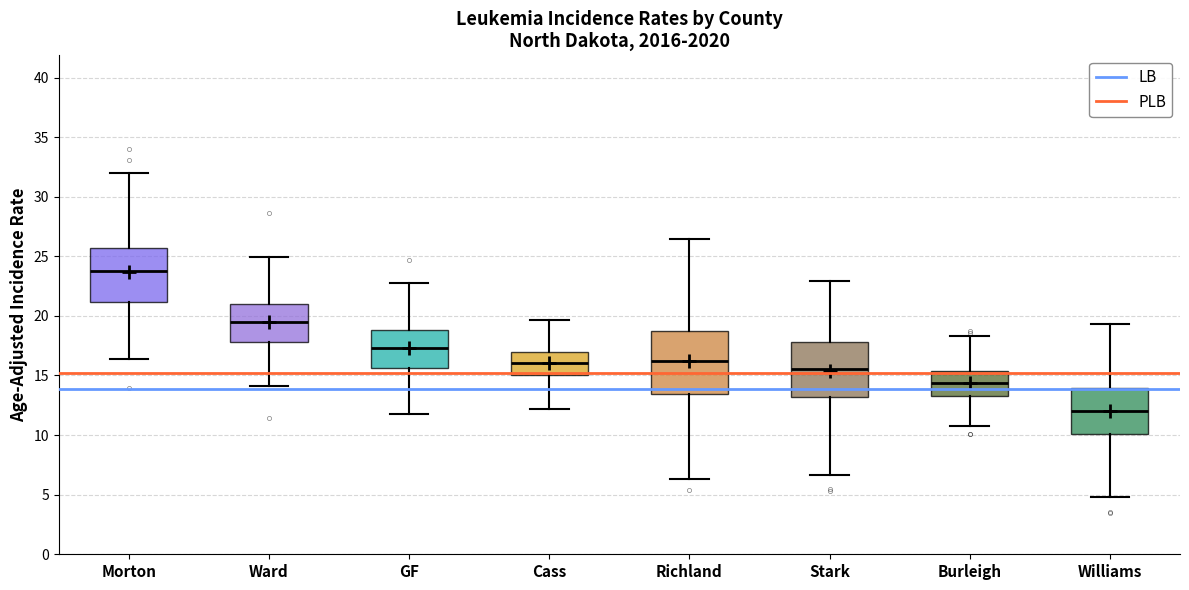

Where does the lower whisker of the box for Richland end on the y-axis? The values are not printed on the chart, so give them approximately, as read against the axis.

6.5